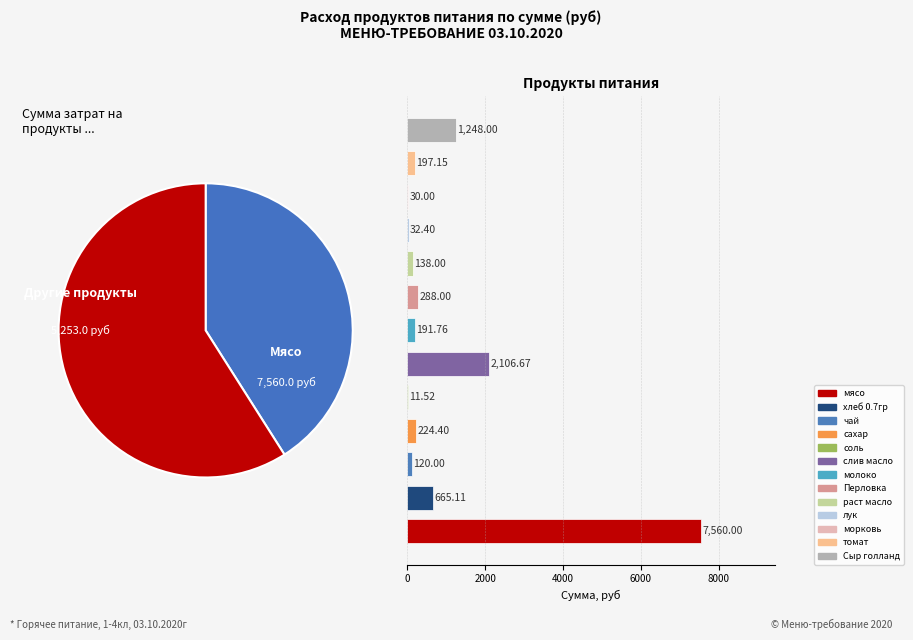

The Сыр голланд slice represents 15% of the pie. True or false?

False